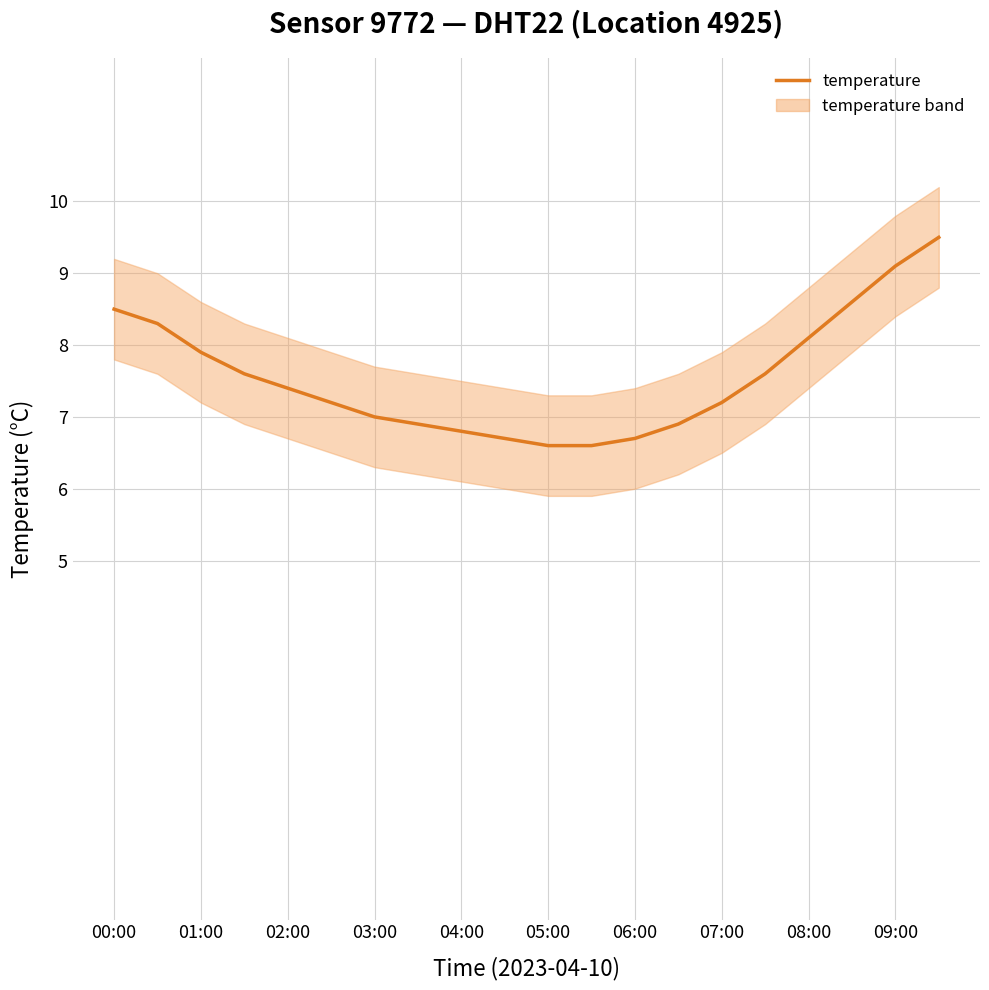

The value at 11 is 2.4. True or false?

False